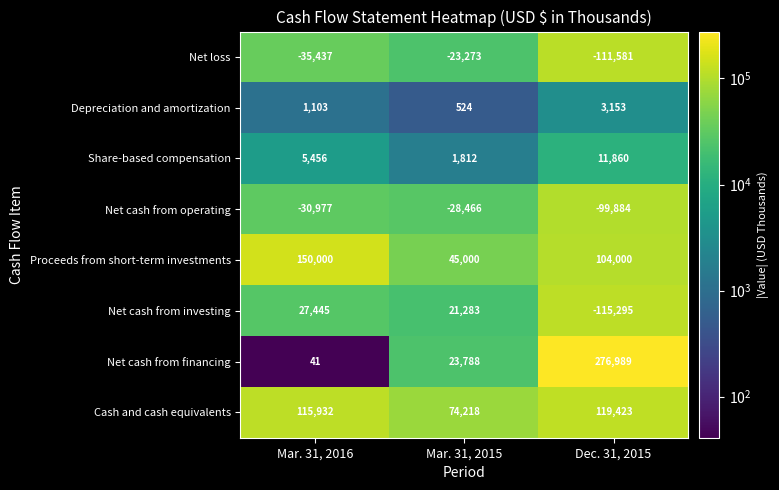

What is the sum of all Proceeds from short-term investments values?

299000